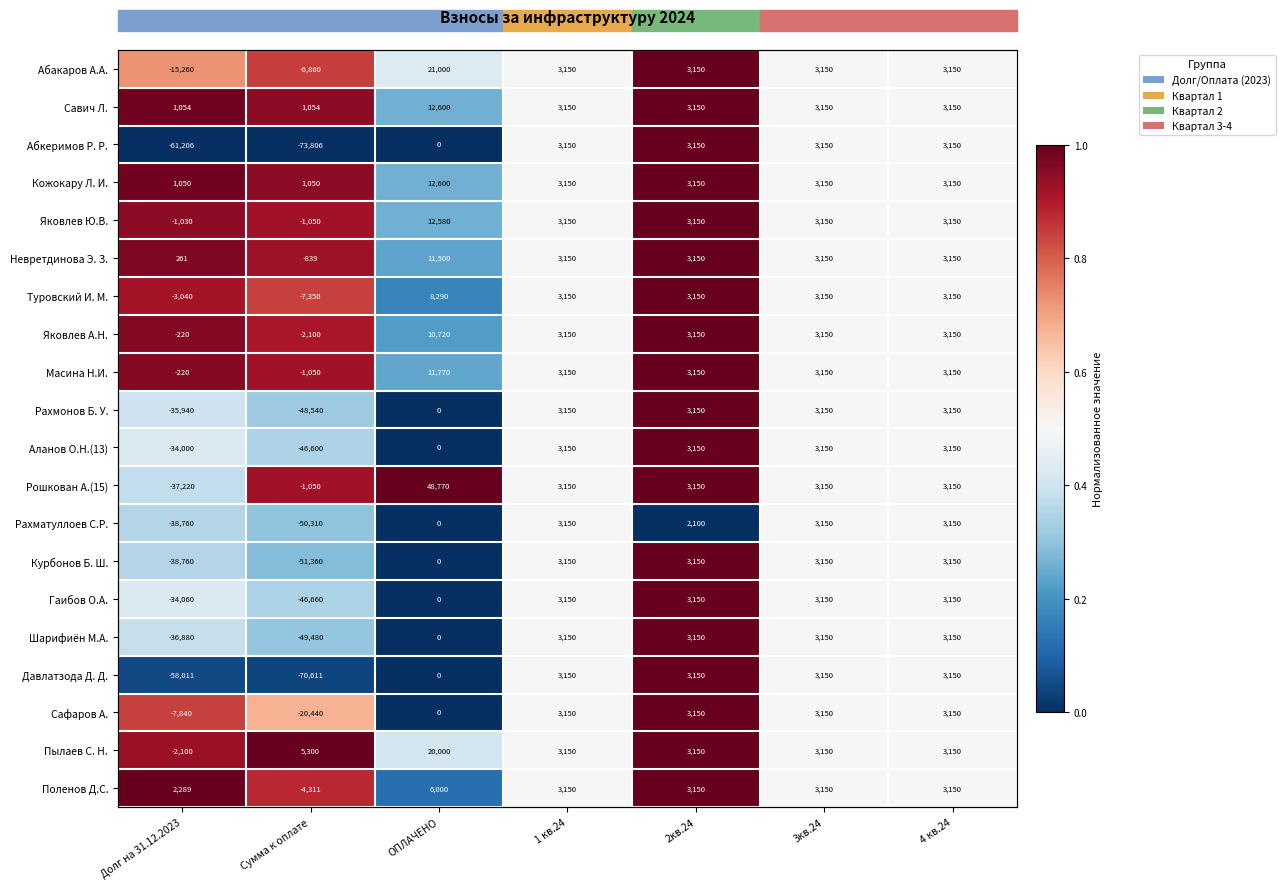

At how many categories does at least one series exceed 0?

7